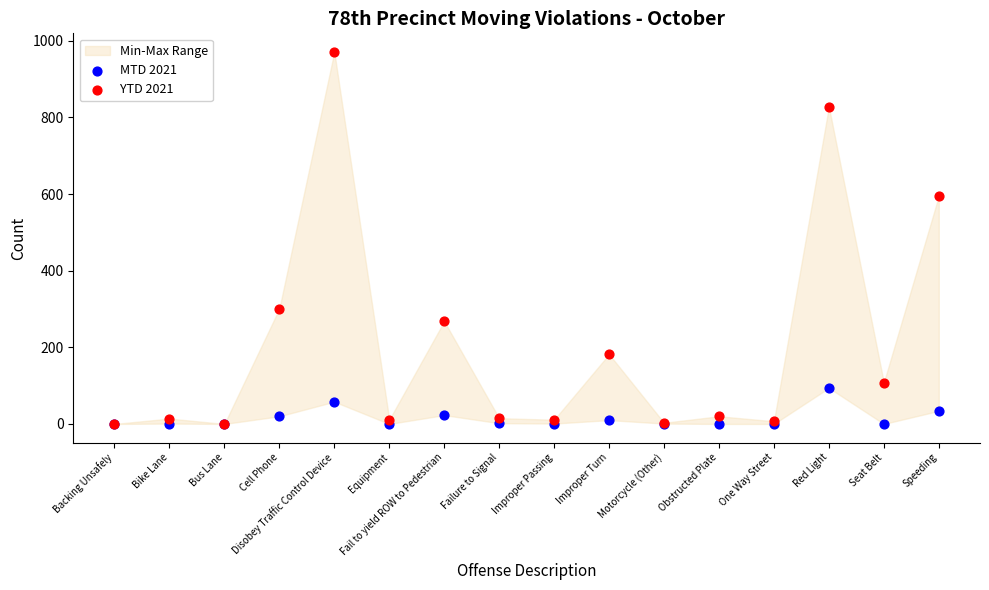

Across all series, what Y value is closest to 485?

595